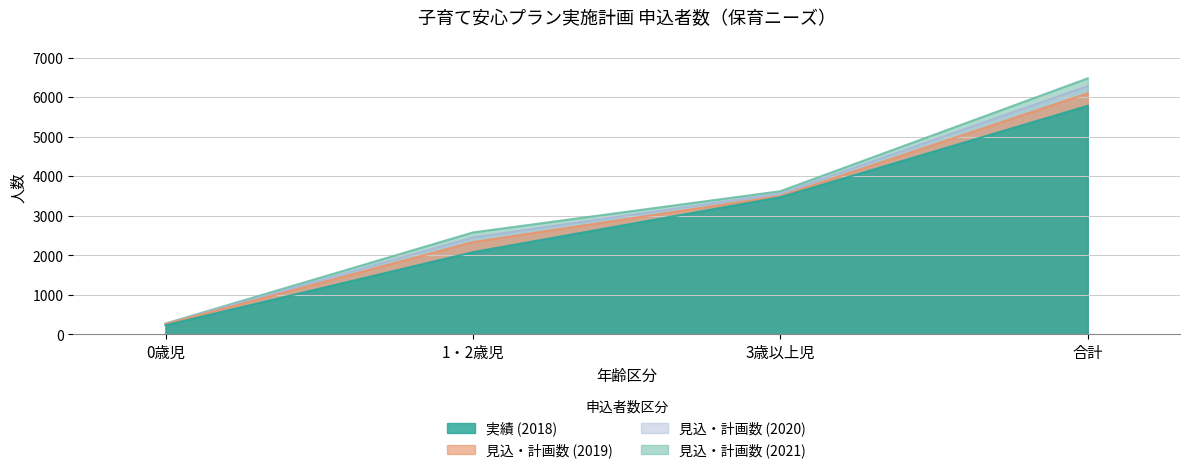

Count the 見込・計画数 (2021) values in the range 2578 to 6473.

3